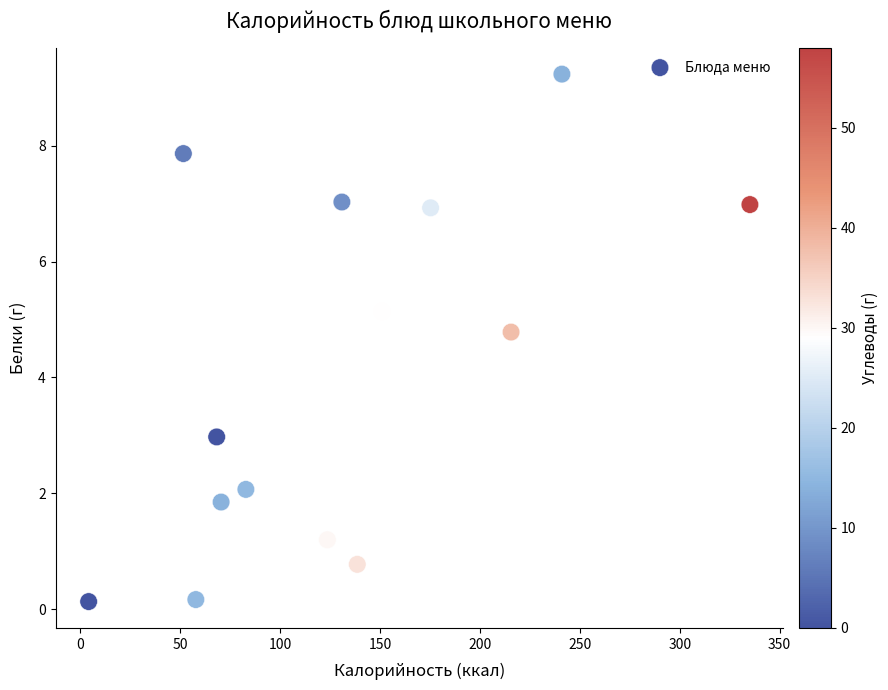

What is the range of X values (max minus min)?

331.1